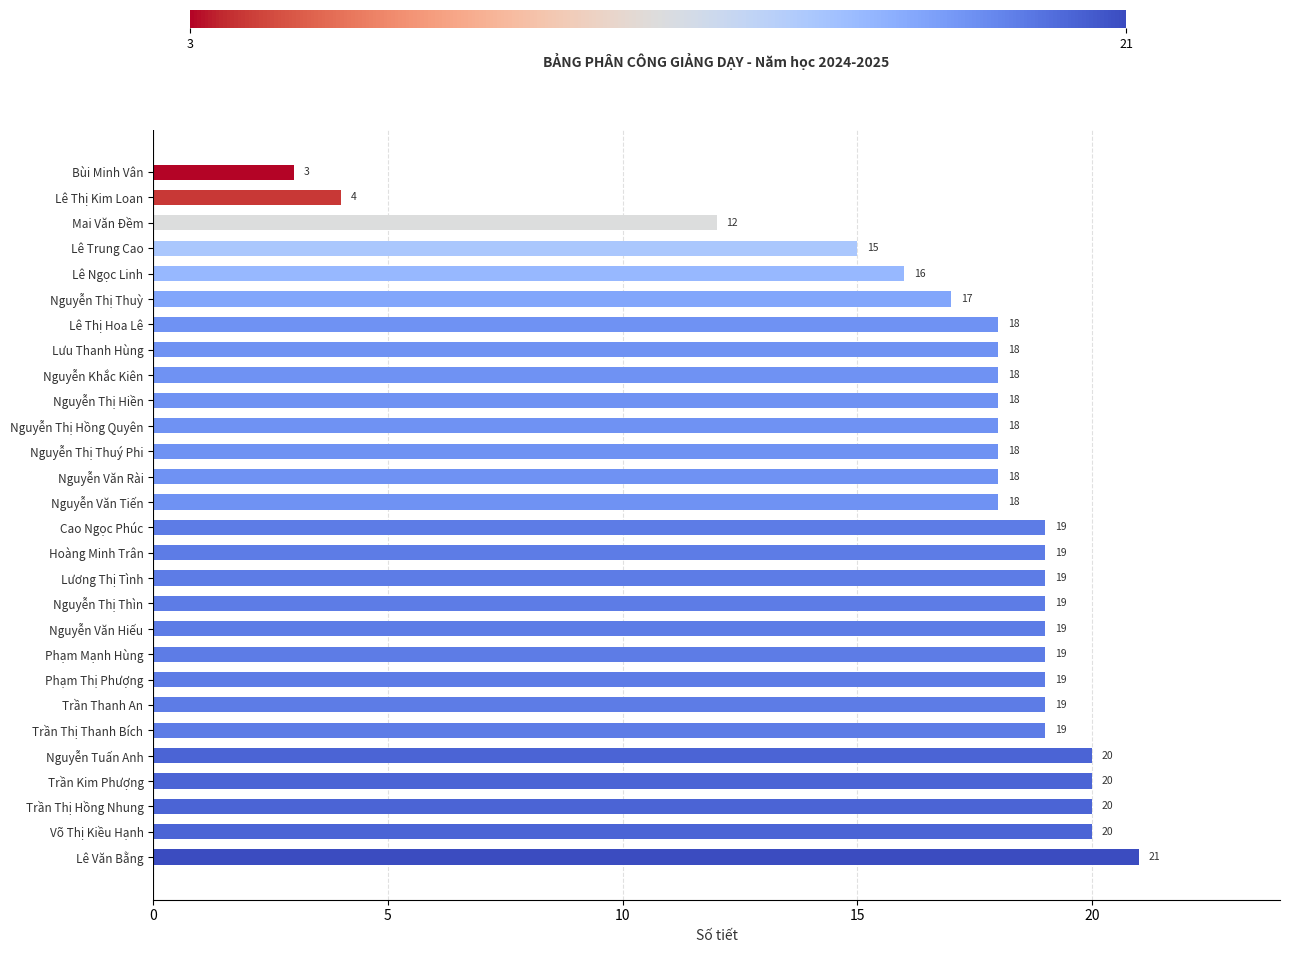

Approximately how many times larger is the value at Trần Thị Thanh Bích compared to Lê Thị Hoa Lê?

1.1